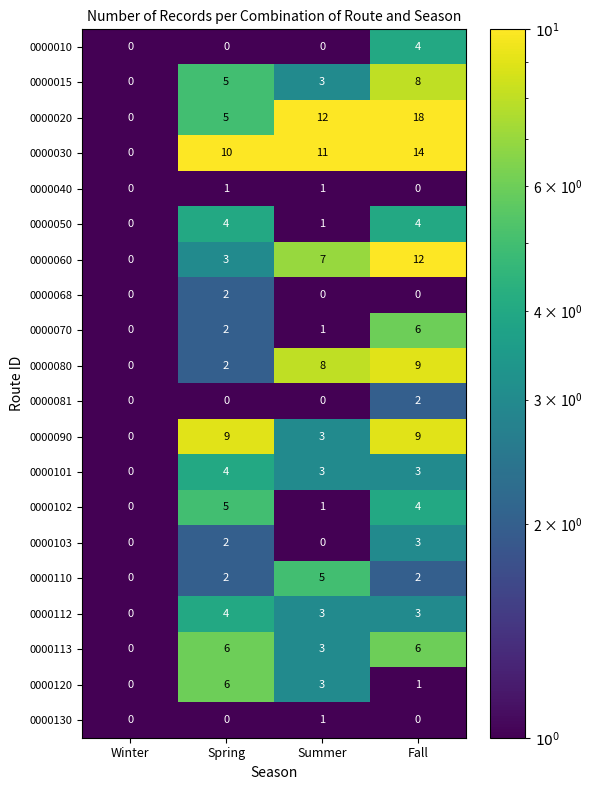

The 0000050 series shows -3 at Winter. True or false?

False